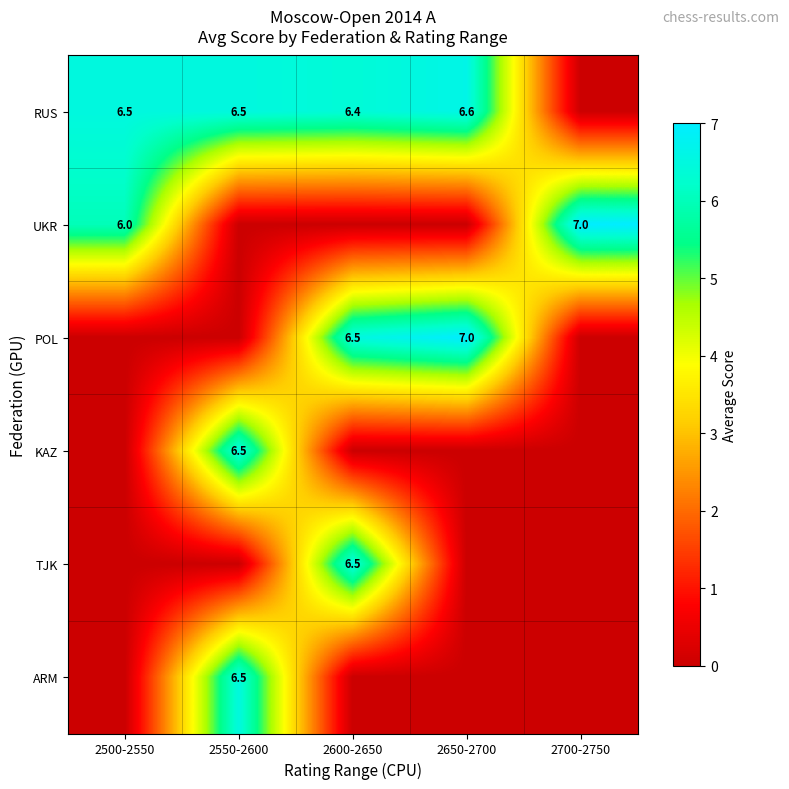

Which has a higher value, 2650-2700 or 2500-2550?

2650-2700